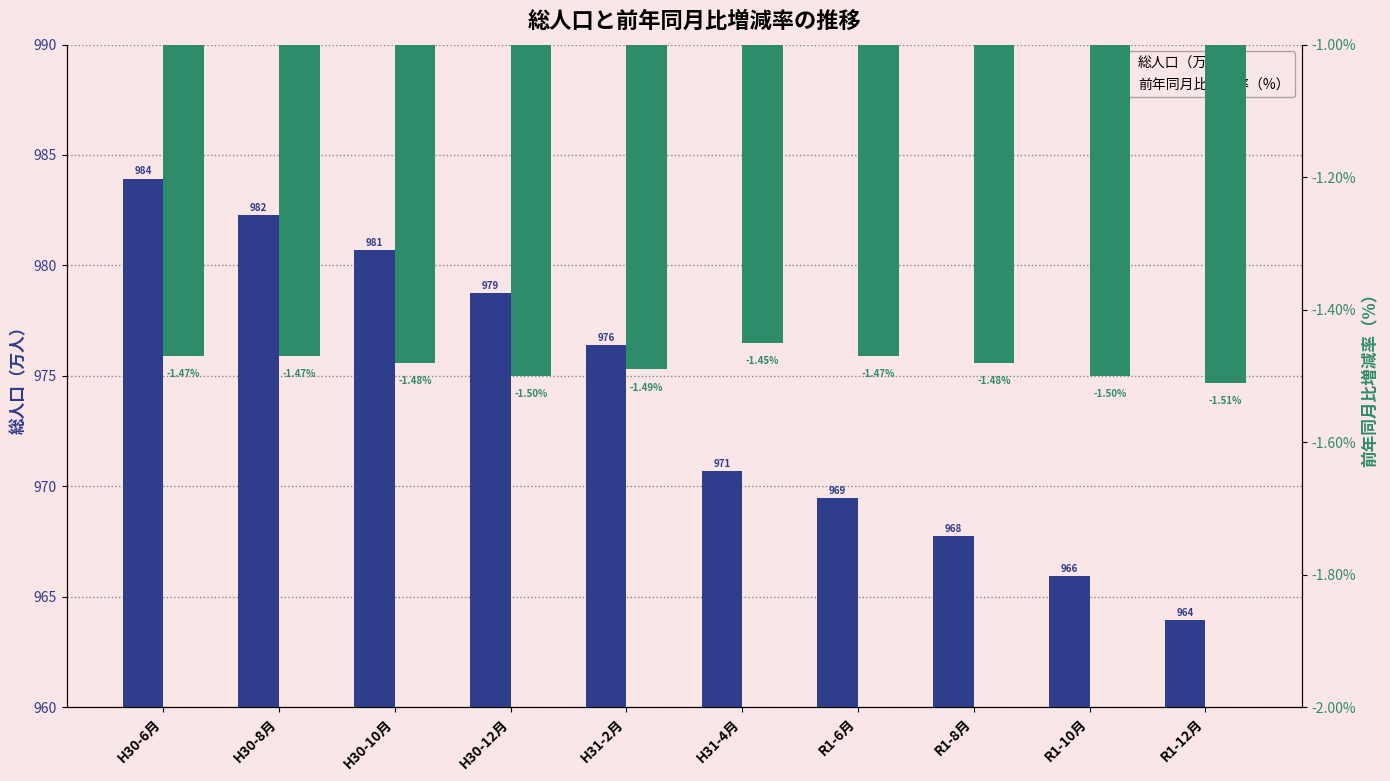

What are all the series names shown in the legend?

総人口（万人）, 前年同月比増減率（%）